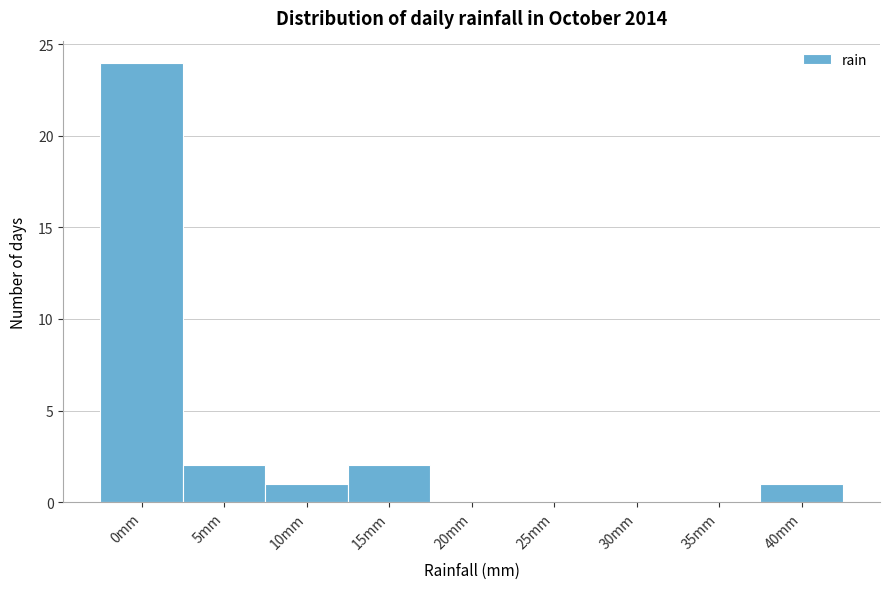

Reading left to right, list all the values displayed in this chart.

0mm=24	5mm=2	10mm=1	15mm=2	20mm=0	25mm=0	30mm=0	35mm=0	40mm=1